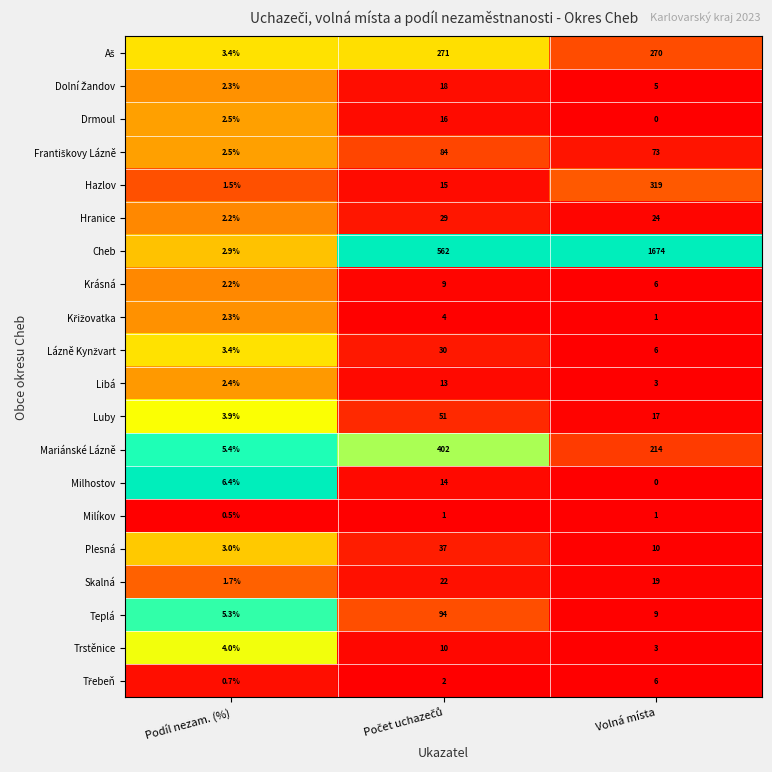

What is the greatest value displayed?

1674.0